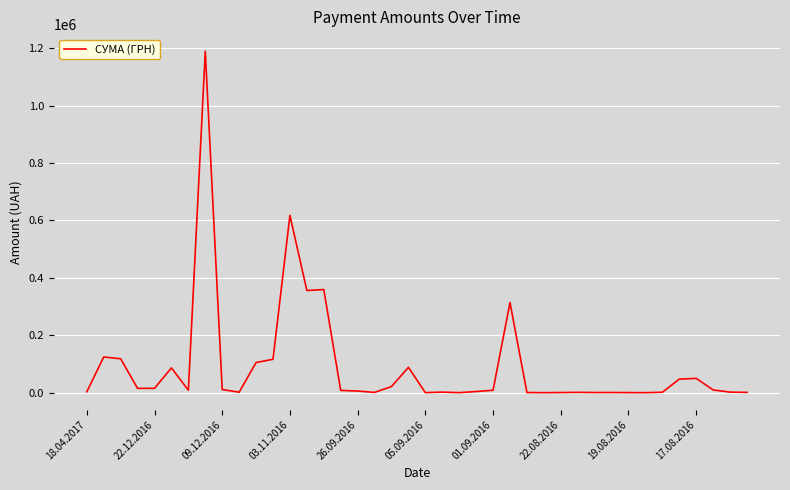

What is the greatest value displayed?

1189200.0